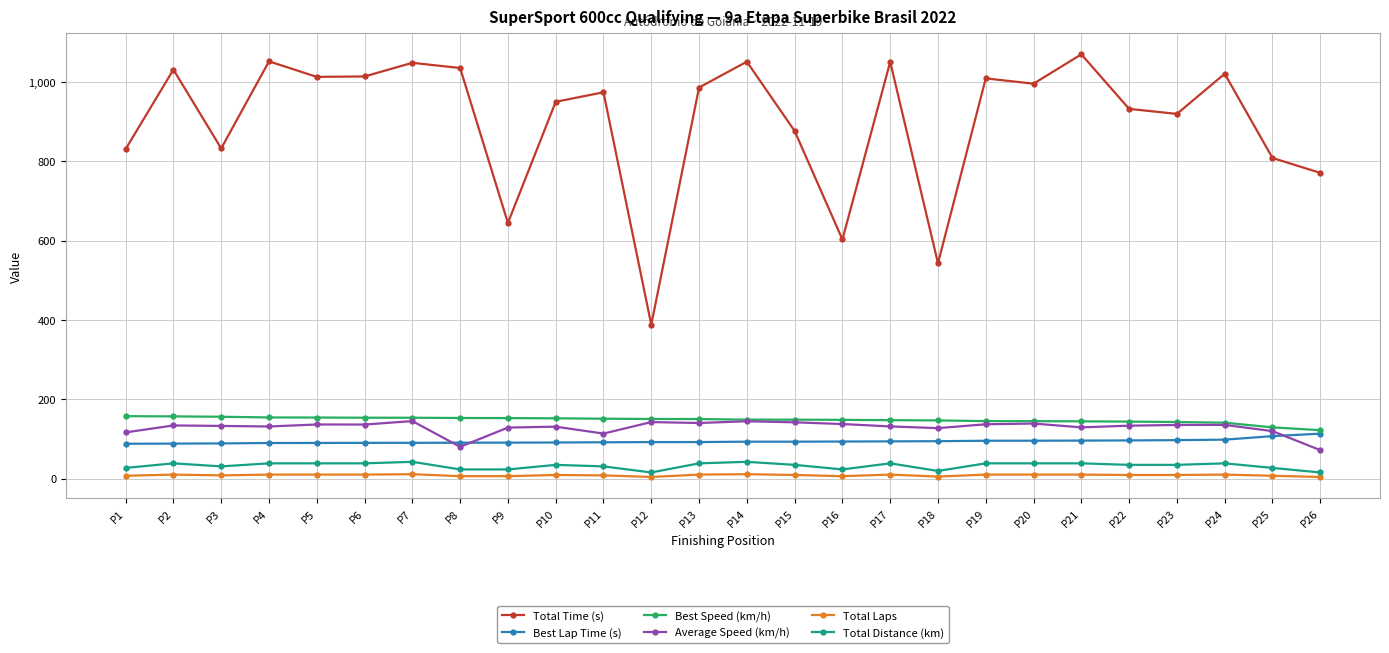

At how many categories does at least one series exceed 260?

26